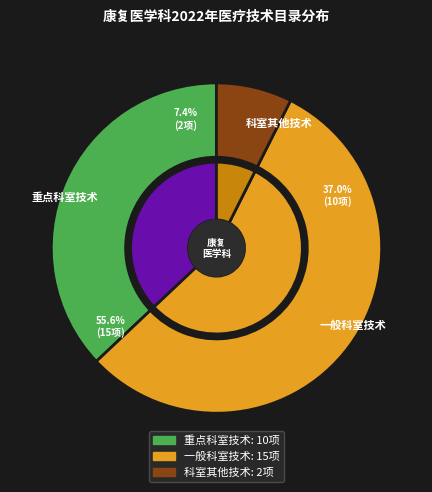

True or false: 科室其他技术 accounts for 7% of the total.

True